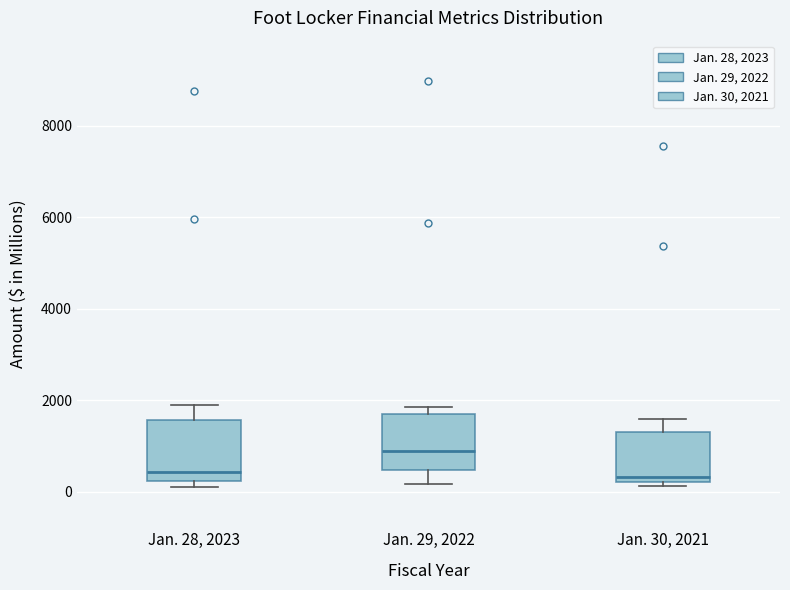

Reading left to right, read every box against the y-axis: the position of its median line, the range the box covers, and the ends of its whiskers. The values are not printed on the chart, so give them approximately, as read against the axis.

Jan. 28, 2023: median 400, box 200 to 1600, whiskers 200 (just below the box's lower edge) to 2000
Jan. 29, 2022: median 800, box 400 to 1600, whiskers 200 to 1800
Jan. 30, 2021: median 400, box 200 to 1400, whiskers 200 (just below the box's lower edge) to 1600